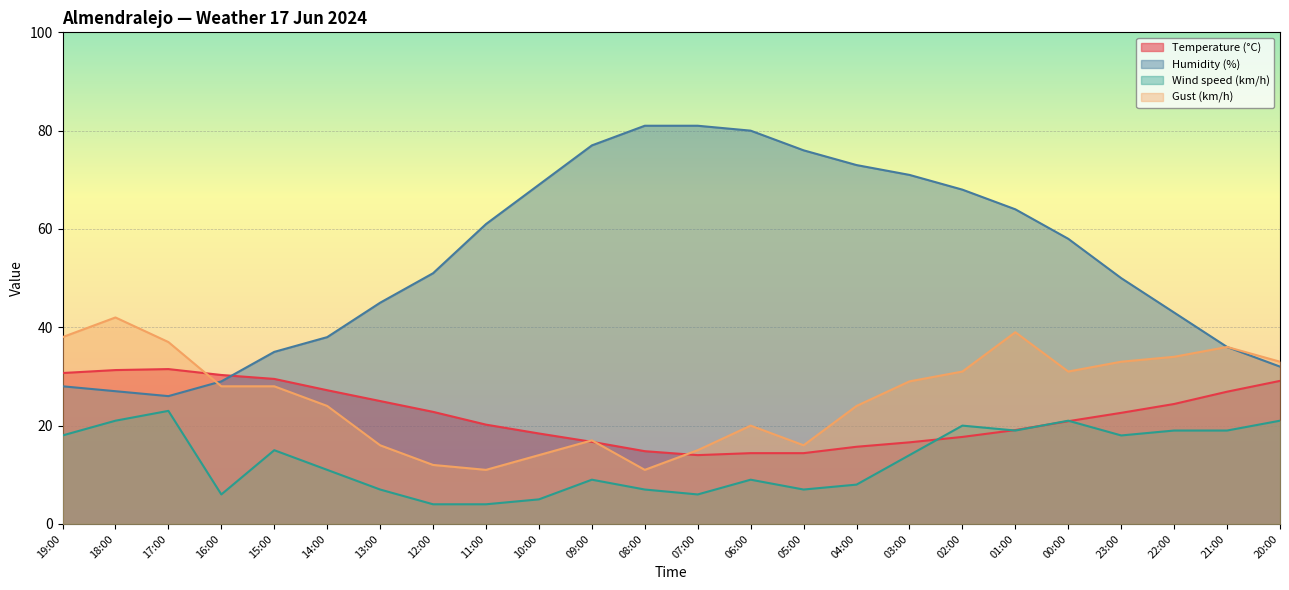

Which category has the highest value across all series?

08:00